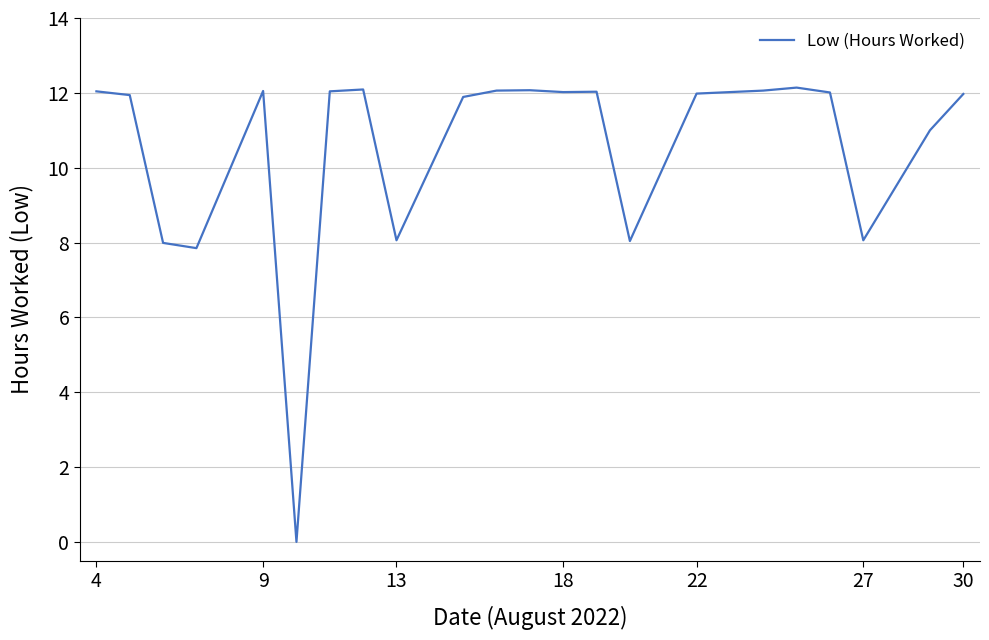

What is the difference between the maximum and minimum values?

12.1